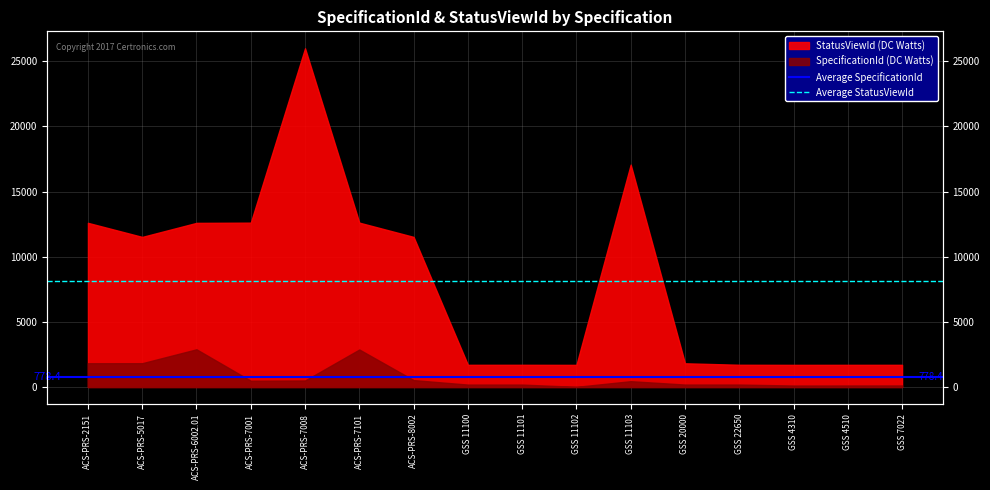

What is the sum of all Average StatusViewId values?

16278.2